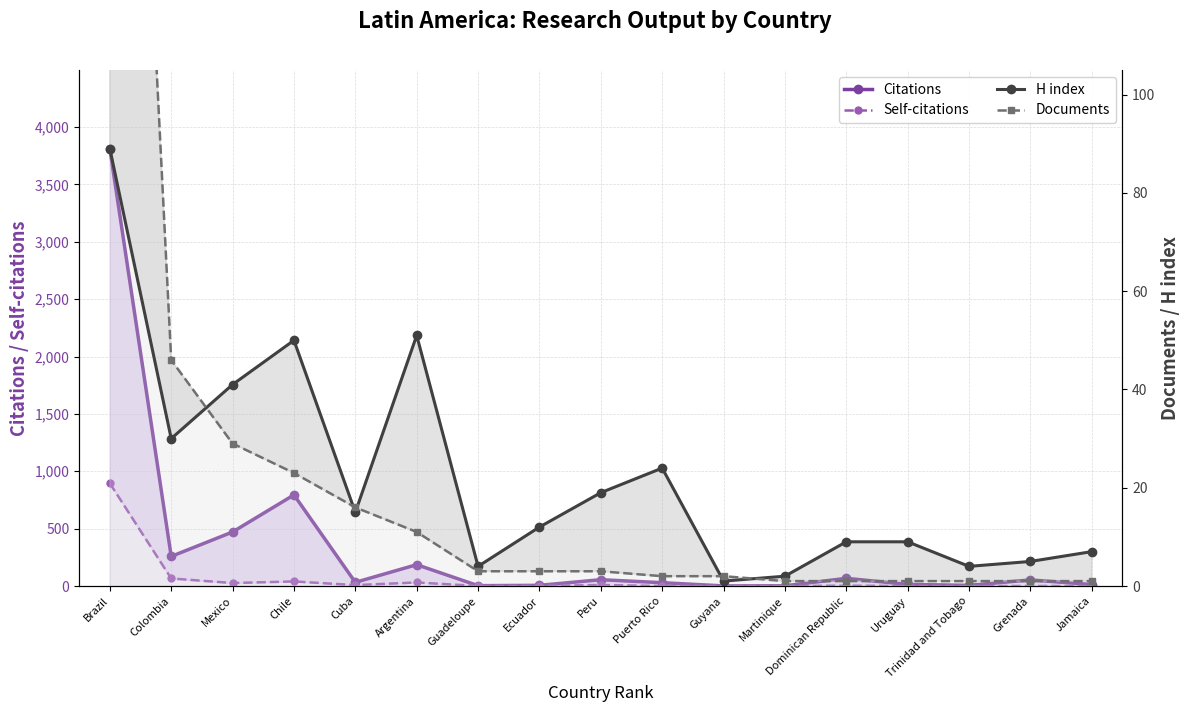

At which label does Self-citations first exceed 1?

Brazil